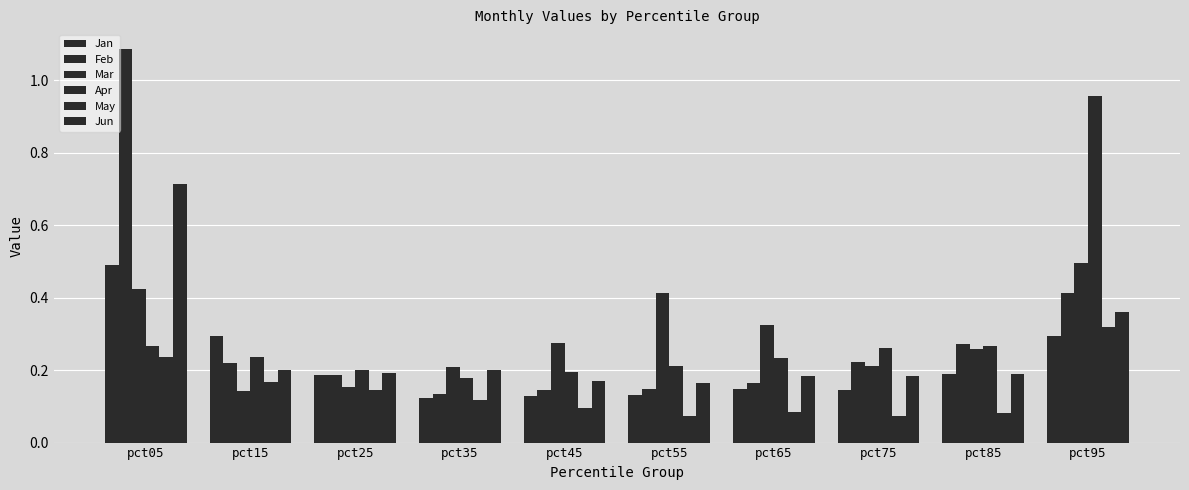

What is the difference between the Apr values at pct95 and pct75?

0.7